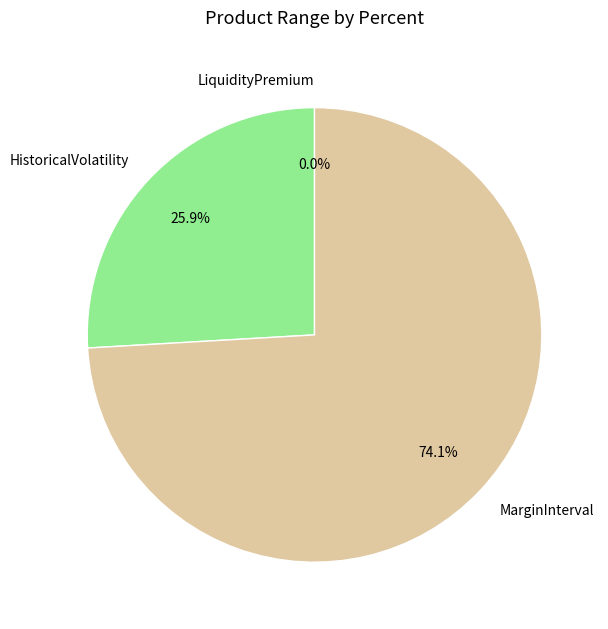

Count the number of slices in the pie.

3